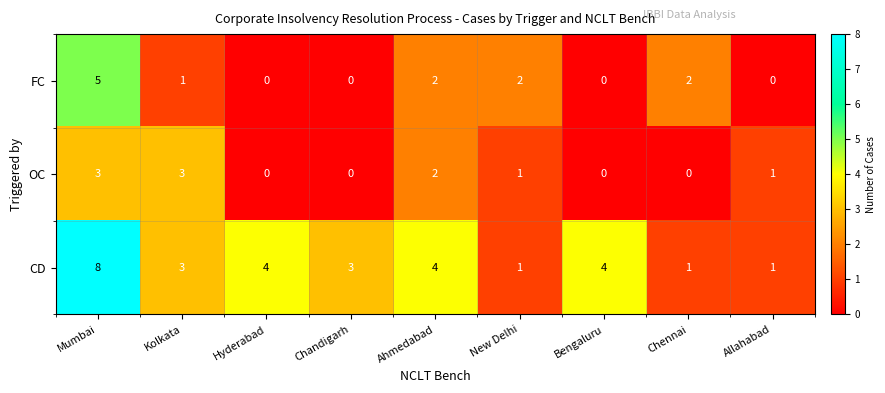

Rank the series by their maximum value, from lowest to highest.

OC, FC, CD